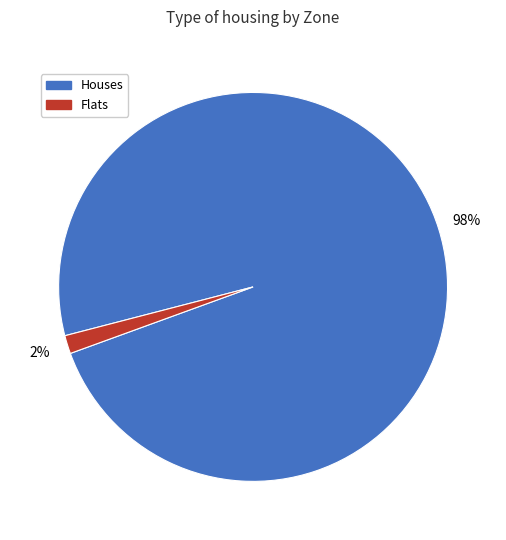

What is the largest slice in the pie chart?

Houses